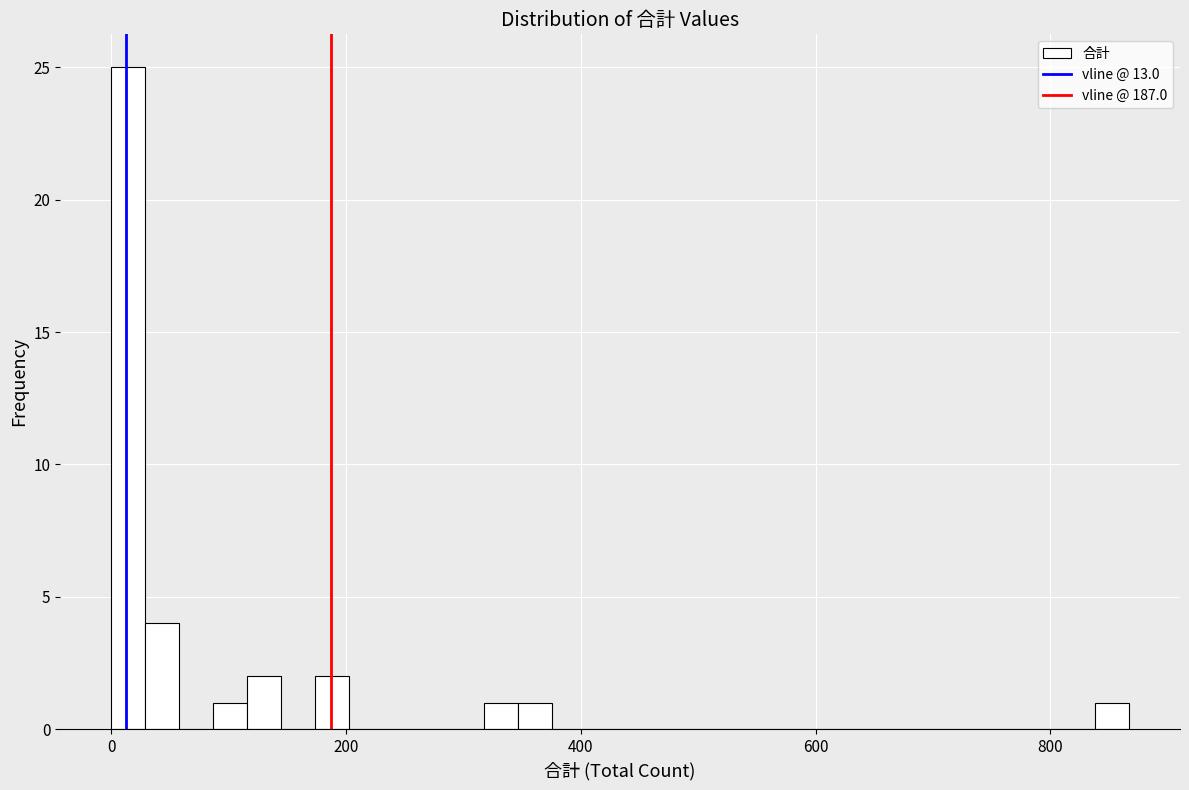

Around what value on the x-axis is the tallest bar? Give the approximate position of its centre, as read against the axis.

20